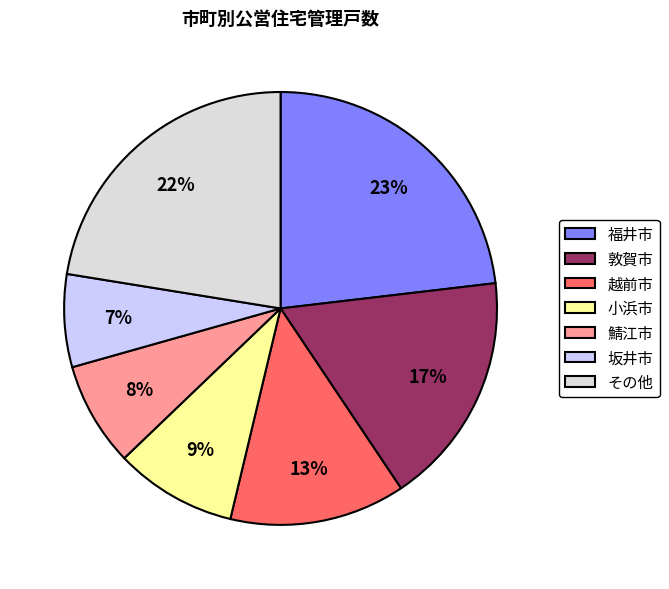

Approximately how many times larger is the value at 越前市 compared to その他?

0.6